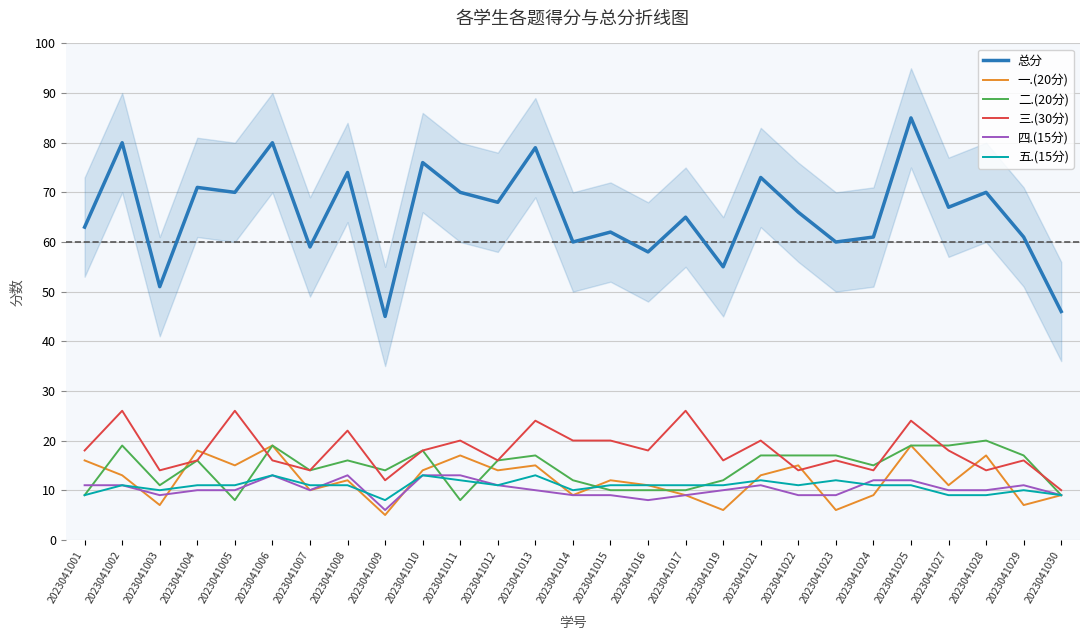

At which category is the sum across all series the highest?

2023041025